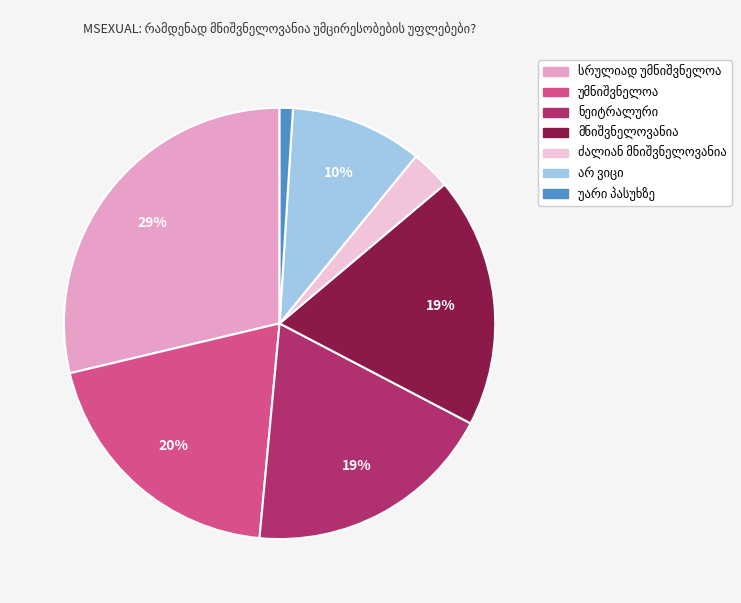

Is there any slice that represents more than half of the pie?

No